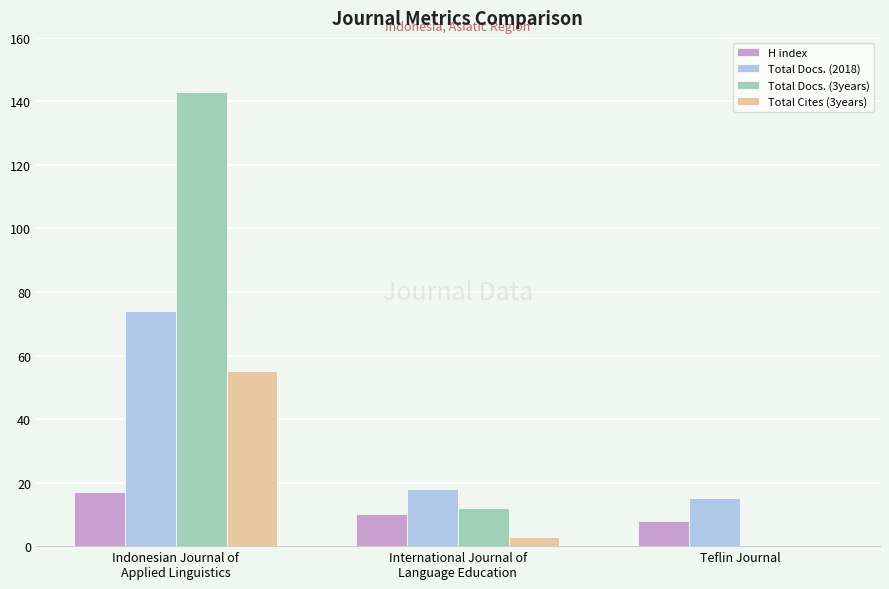

Reading left to right, what are all the values shown in this chart?

H index: Indonesian Journal of
Applied Linguistics=17	International Journal of
Language Education=10	Teflin Journal=8
Total Docs. (2018): Indonesian Journal of
Applied Linguistics=74	International Journal of
Language Education=18	Teflin Journal=15
Total Docs. (3years): Indonesian Journal of
Applied Linguistics=143	International Journal of
Language Education=12	Teflin Journal=0
Total Cites (3years): Indonesian Journal of
Applied Linguistics=55	International Journal of
Language Education=3	Teflin Journal=0